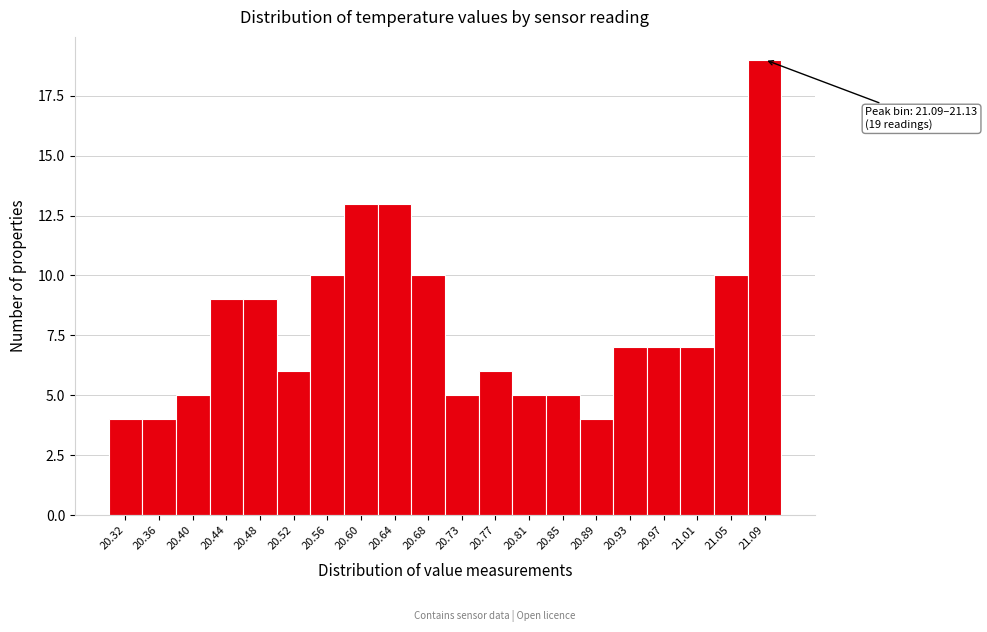

Reading left to right, extract all data points from this chart.

4	4	5	9	9	6	10	13	13	10	5	6	5	5	4	7	7	7	10	19